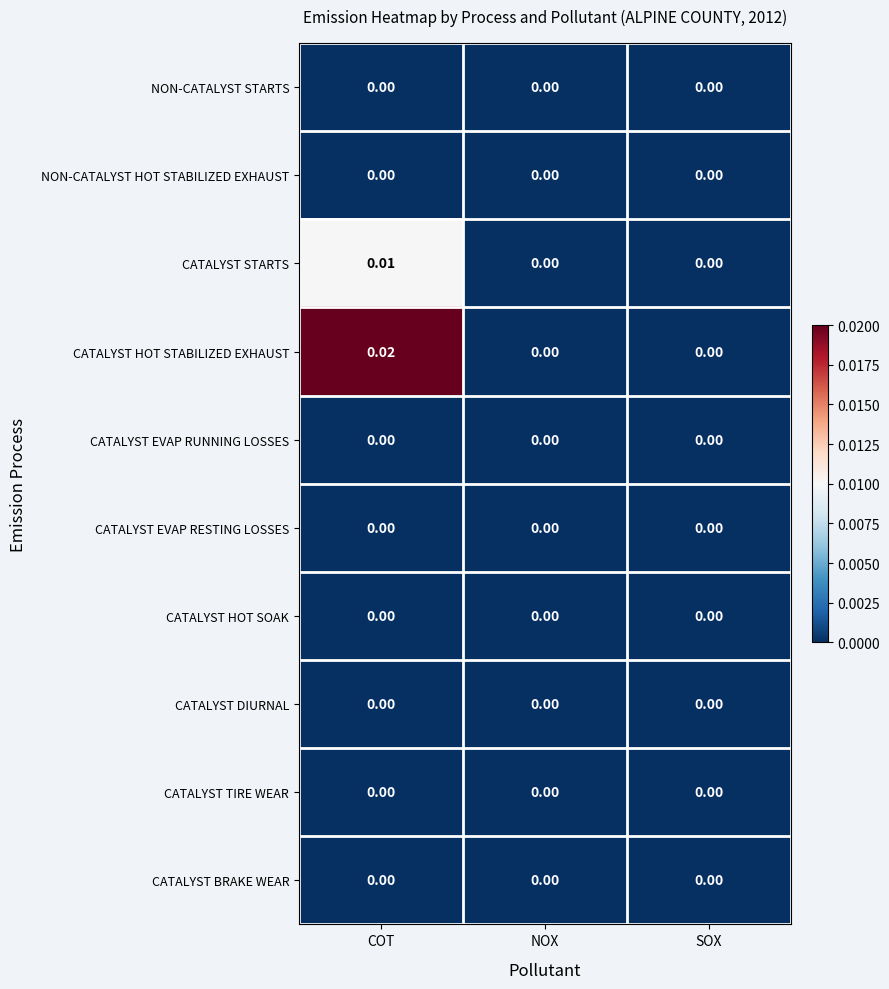

At which category does the chart reach its peak across all series?

COT